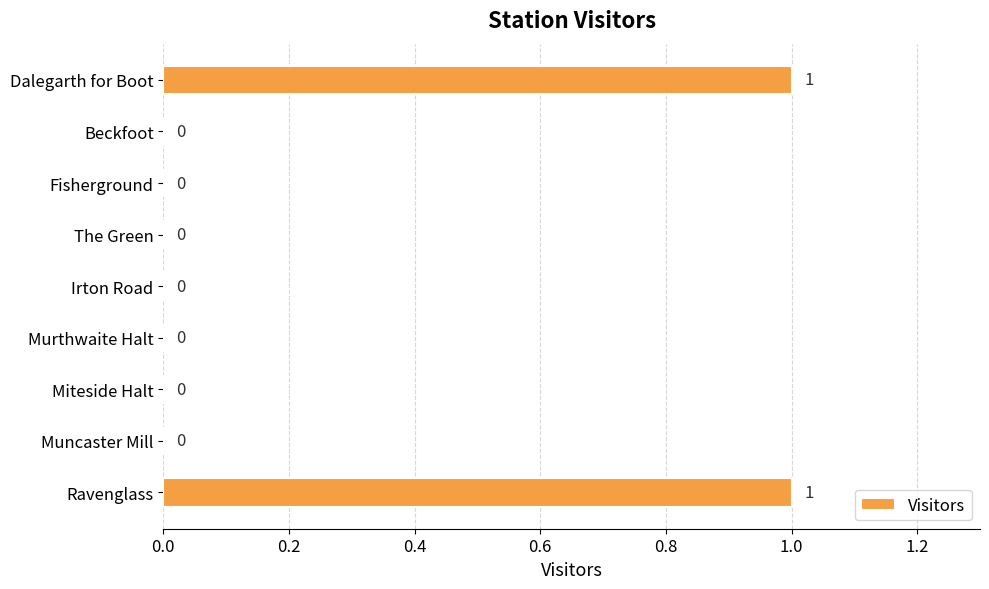

Between Fisherground and Dalegarth for Boot, which is larger?

Dalegarth for Boot